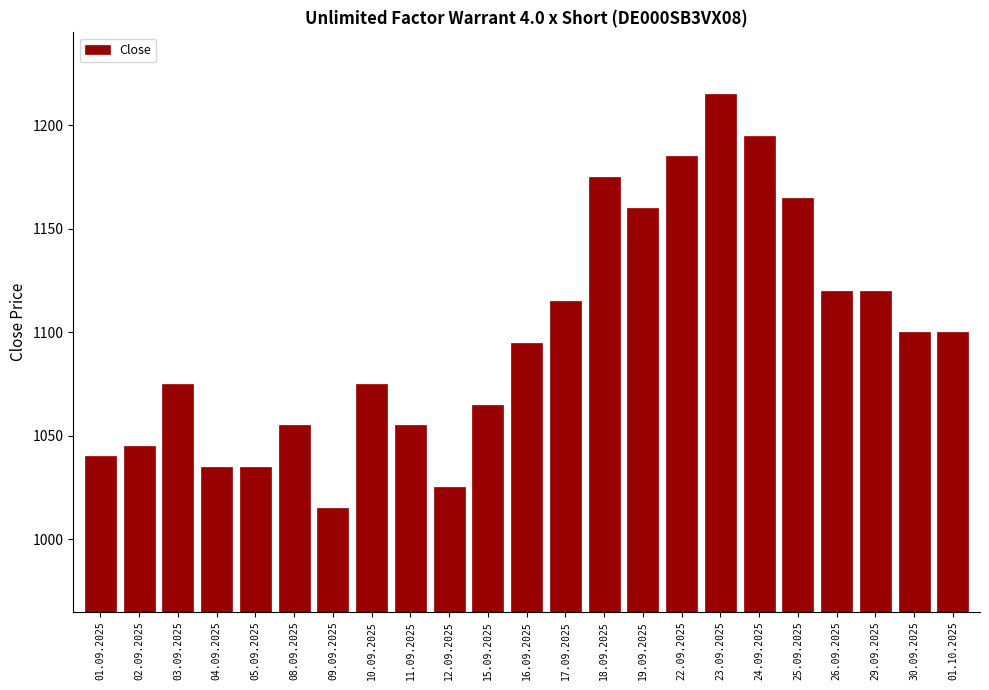

Reading left to right, what are all the values shown in this chart?

1040	1045	1075	1035	1035	1055	1015	1075	1055	1025	1065	1095	1115	1175	1160	1185	1215	1195	1165	1120	1120	1100	1100